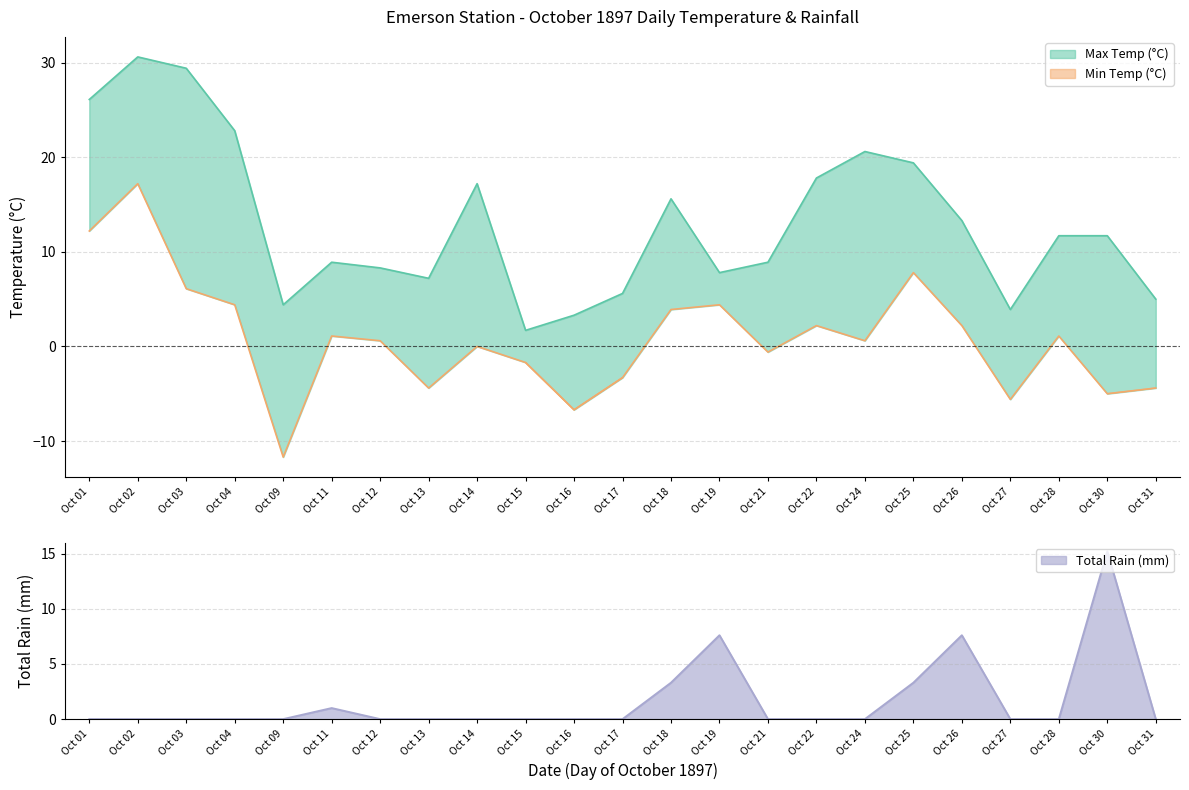

Is the value of Min Temp (°C) at 03 greater than the value of Total Rain (mm) at 19?

No